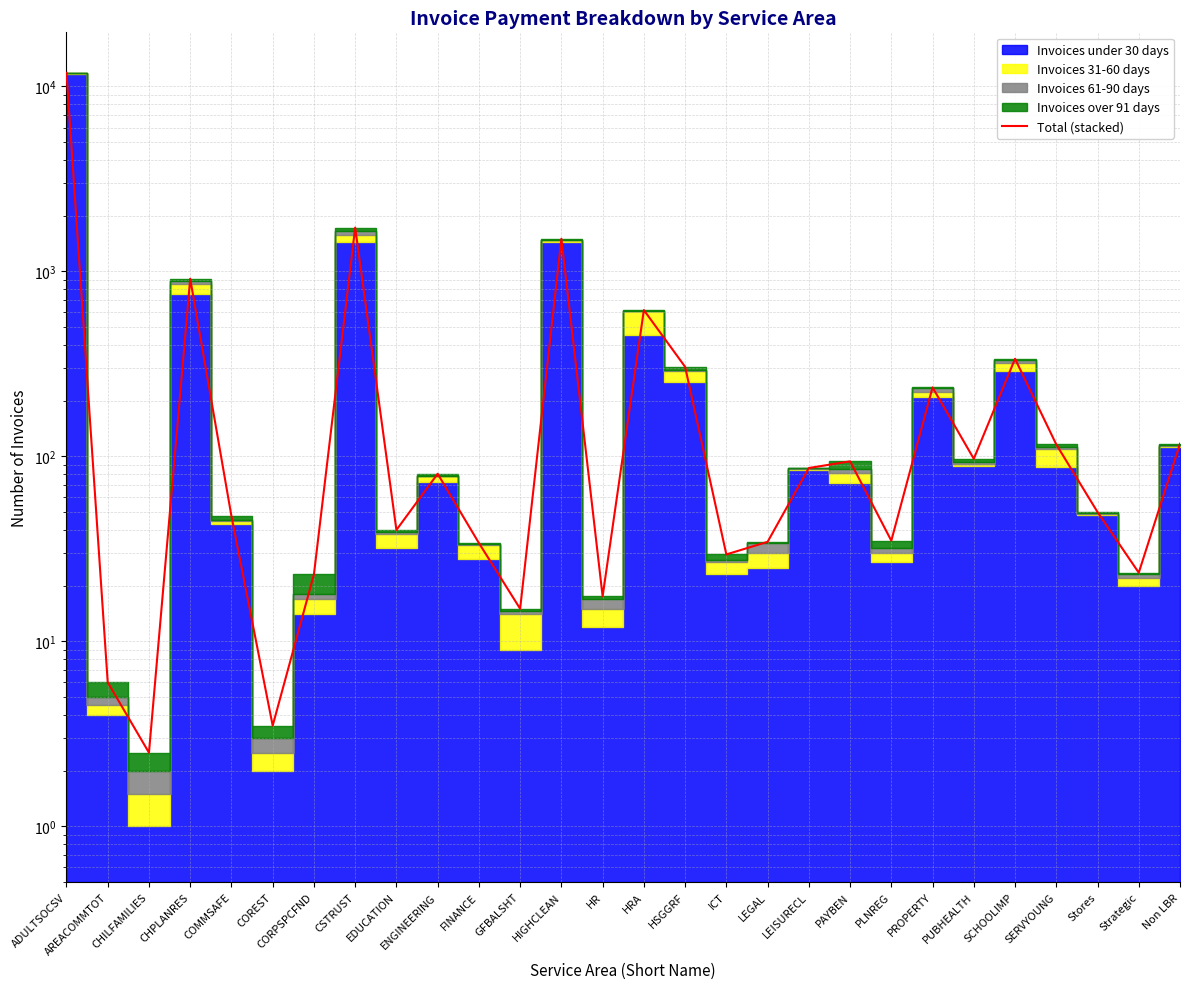

Is it true that the value at Stores is 50.0?

True